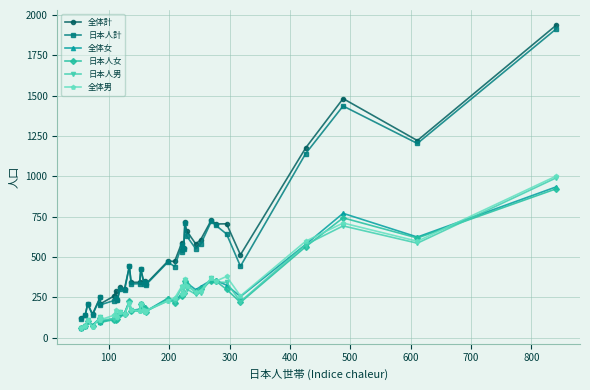

Is this an area chart (filled region under the line)?

No